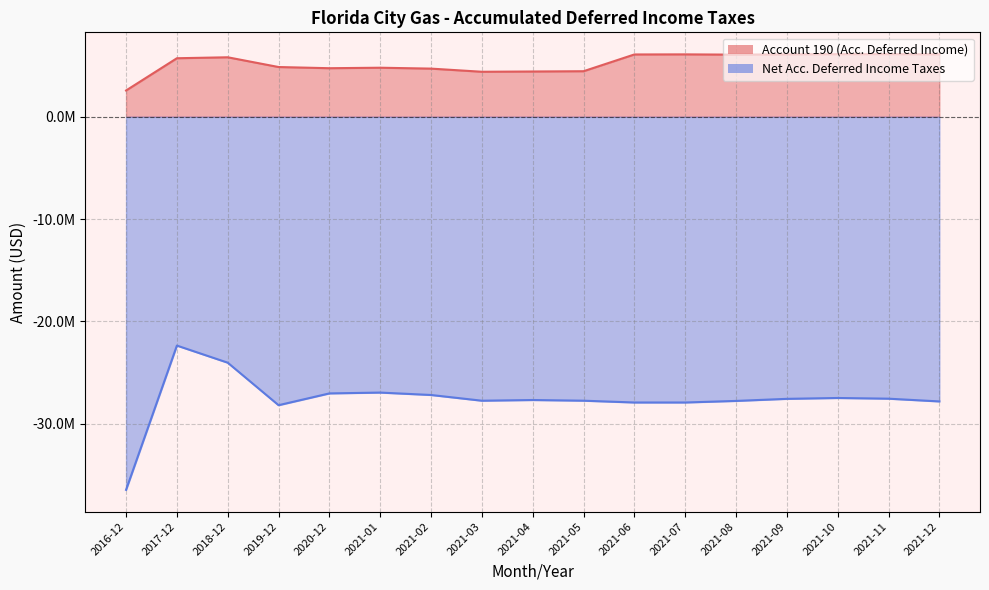

Read the Account 190 (Acc. Deferred Income) value at 2021-04.

4421456.0